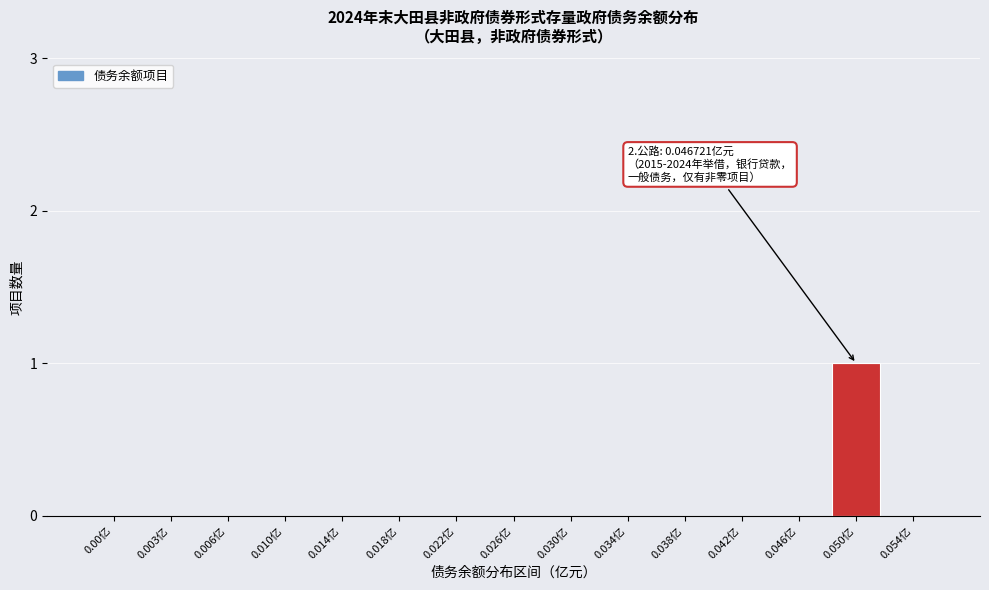

Reading left to right, transcribe all the data shown in this chart.

0.00亿=0	0.003亿=0	0.006亿=0	0.010亿=0	0.014亿=0	0.018亿=0	0.022亿=0	0.026亿=0	0.030亿=0	0.034亿=0	0.038亿=0	0.042亿=0	0.046亿=0	0.050亿=1	0.054亿=0